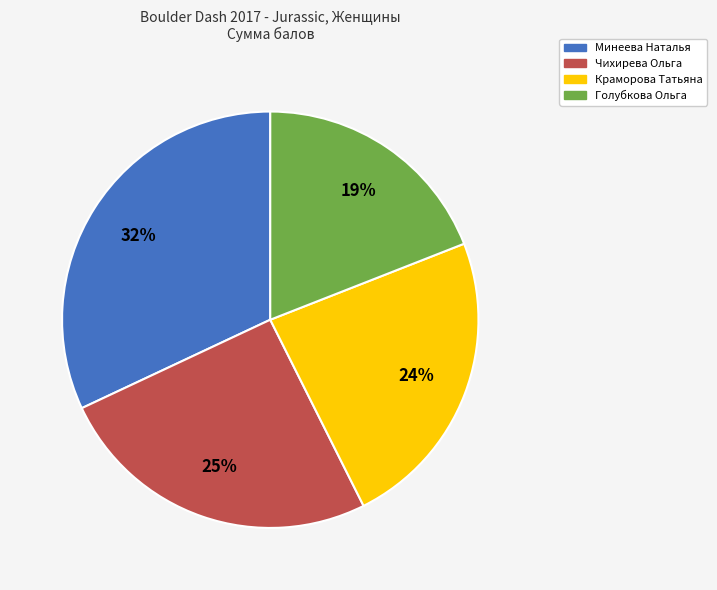

Is the sum of Минеева Наталья and Голубкова Ольга greater than half?

Yes